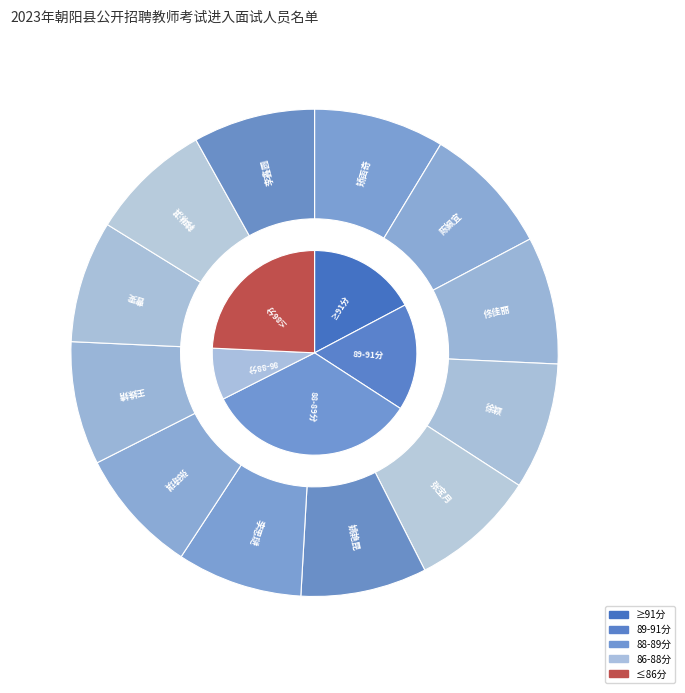

Rank the categories by value from highest to lowest.

矫函奇, 陈姵宜, 佟佳丽, 徐颖, 张宝月, 姚艳昆, 李思琎, 张琦琪, 王姝婧, 曹雯, 韩琳淇, 李鑫圆